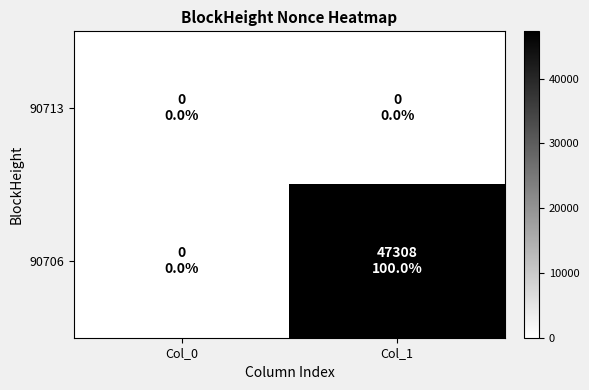

List the series in order of their overall mean, lowest first.

90713, 90706